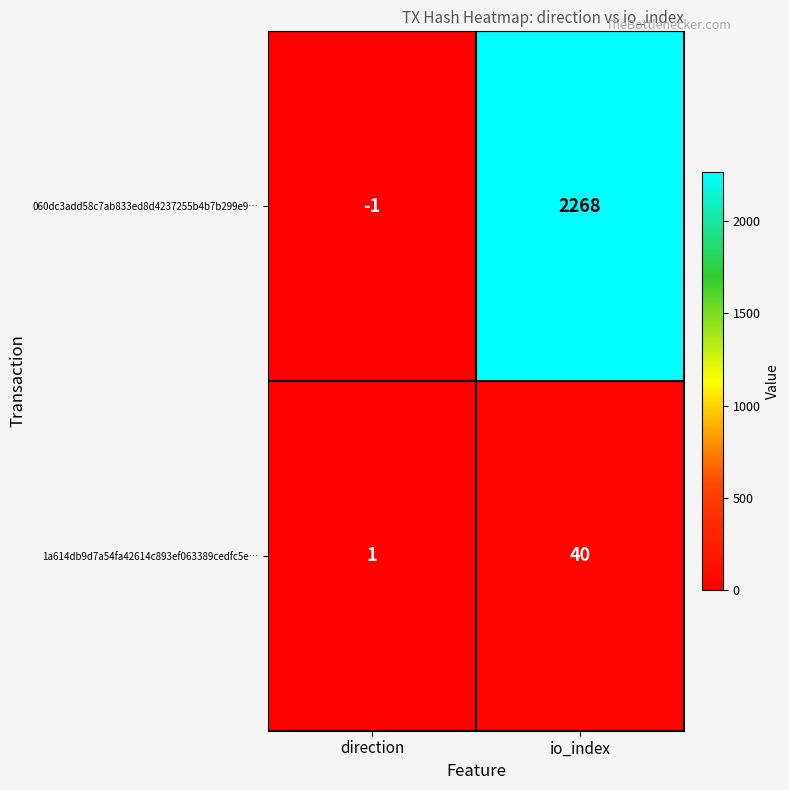

The value of 060dc3add58c7ab833ed8d4237255b4b7b299e9… at io_index is 1217. True or false?

False